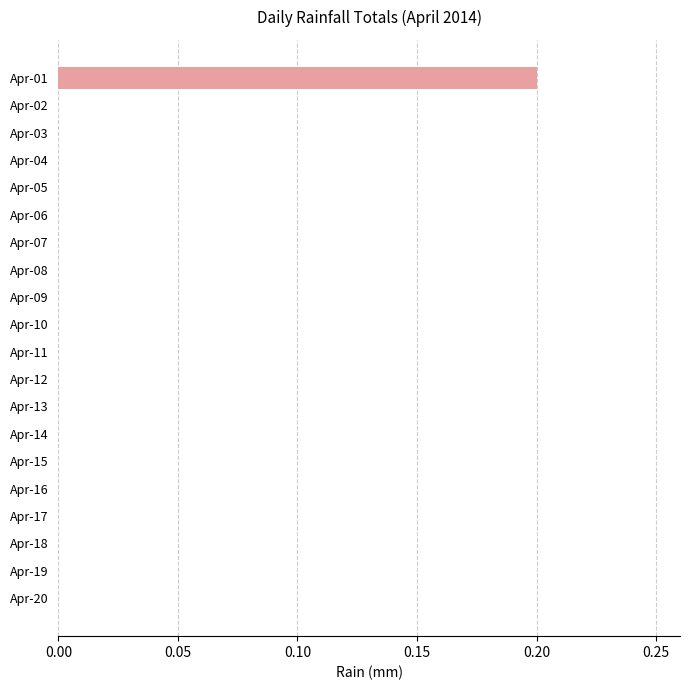

How many values are between 0 and 1?

20